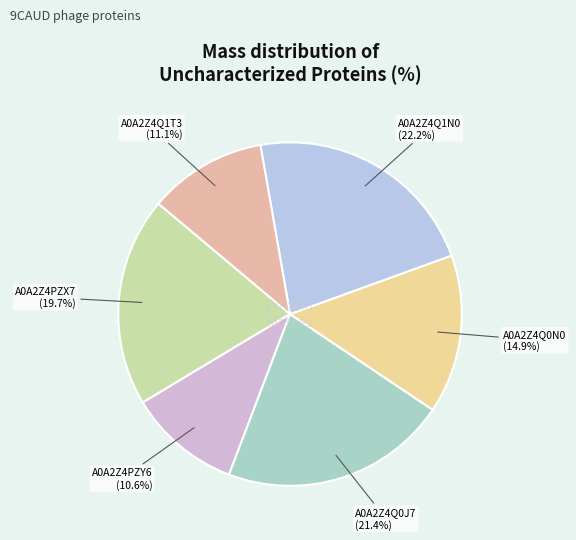

What is the ratio of the value at A0A2Z4Q1T3 to the value at A0A2Z4Q1N0?

0.5